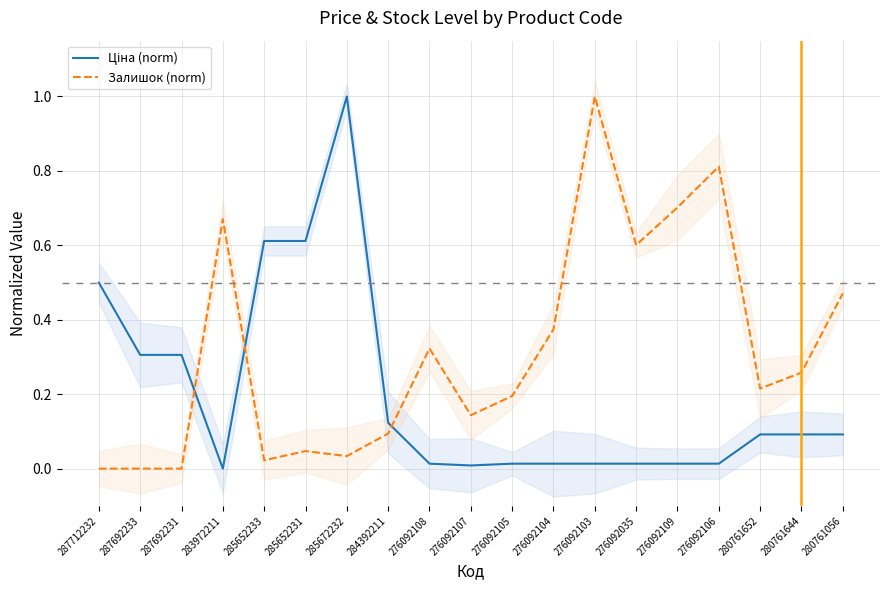

What position from the right is 287692233?

18